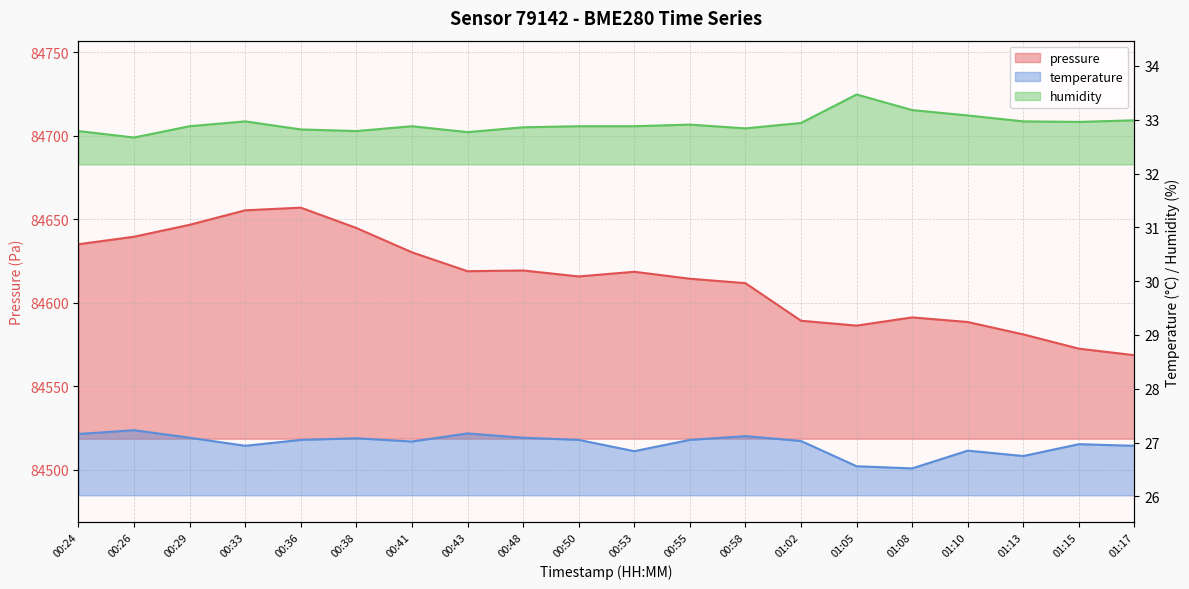

Is it true that pressure equals 84656.9 at 00:36?

True